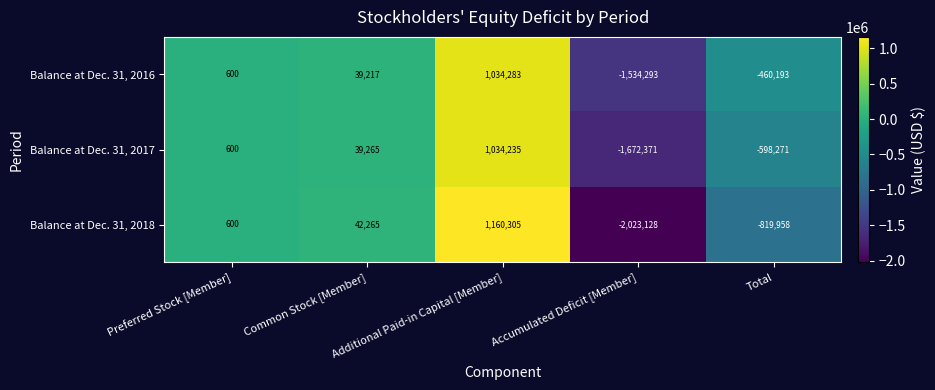

Which label corresponds to the largest value in the chart?

Additional Paid-in Capital [Member]